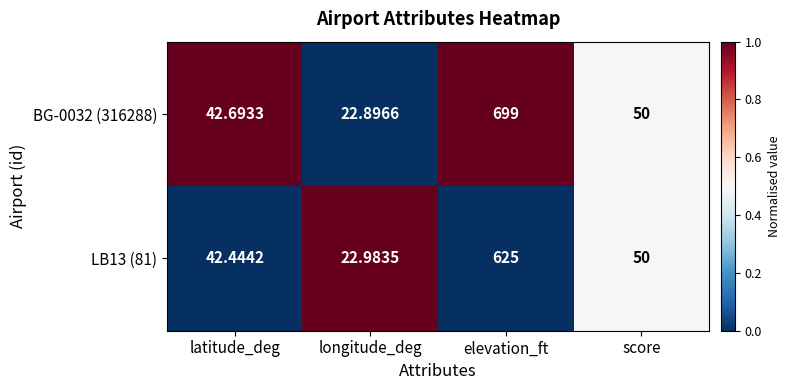

How many categories are shown in the chart?

4